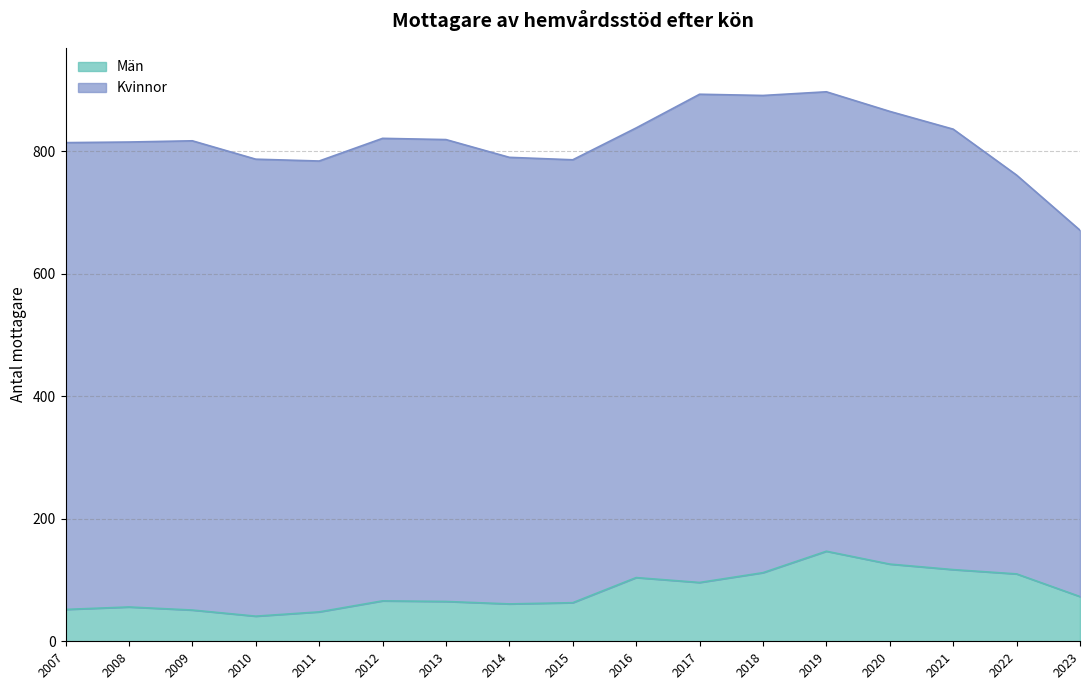

Read the value at 2014.

61